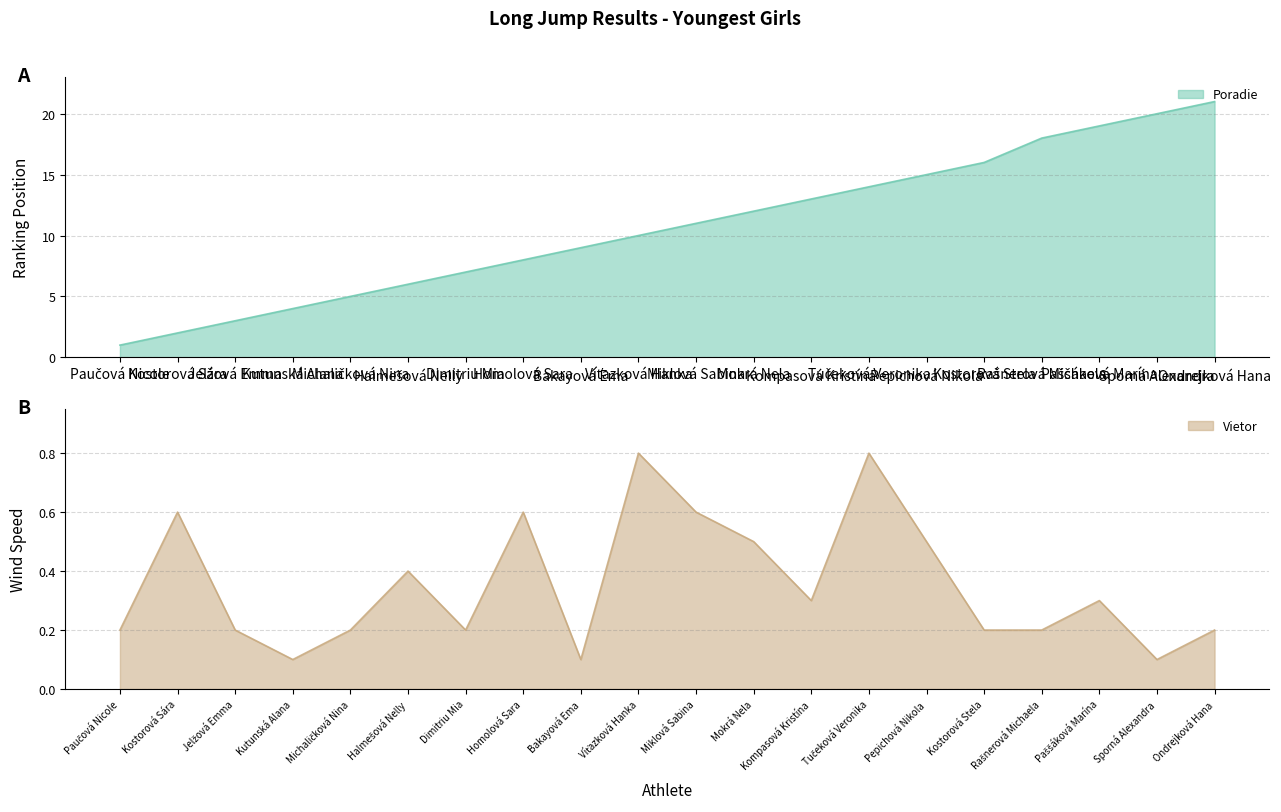

How many categories are shown in the chart?

20